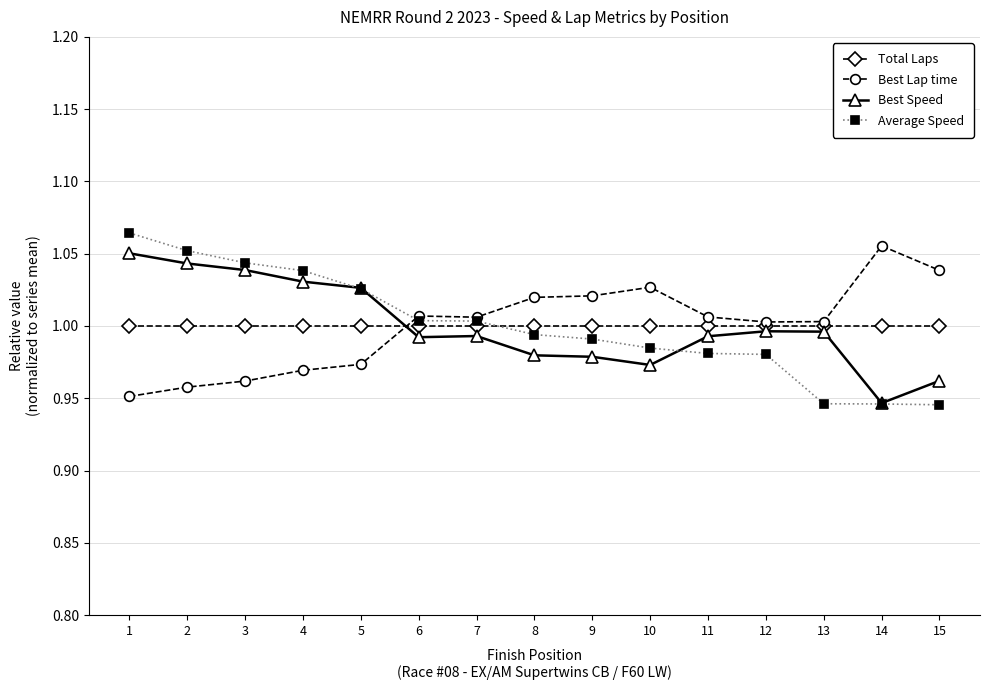

List the series in order of their peak value, highest first.

Average Speed, Best Lap time, Best Speed, Total Laps